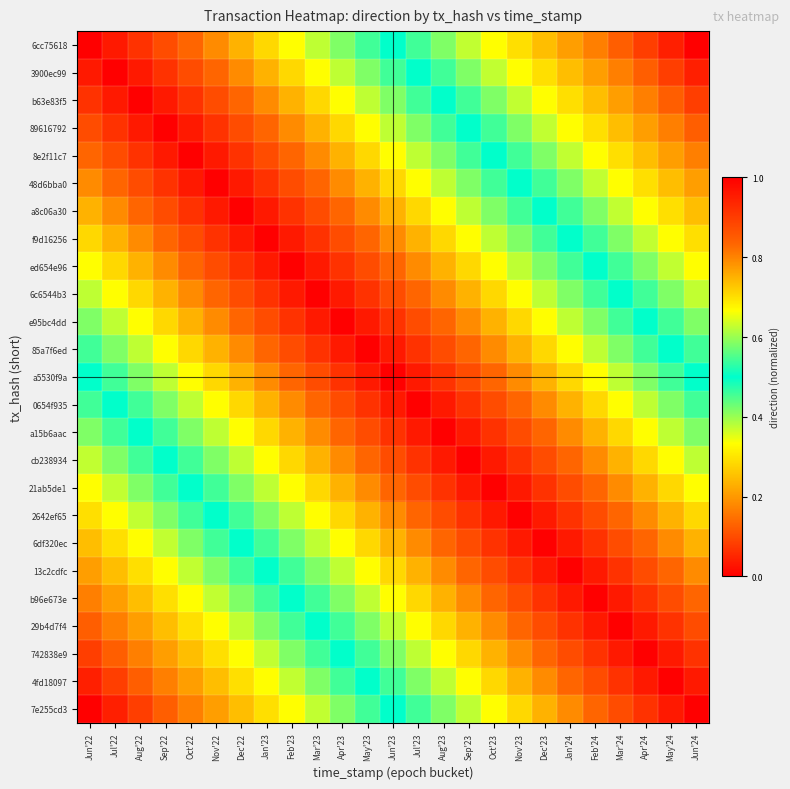

Reading left to right, list all the values displayed in this chart.

6cc75618: Jun'22=1.0	Jul'22=1.0	Aug'22=0.9	Sep'22=0.9	Oct'22=0.8	Nov'22=0.8	Dec'22=0.7	Jan'23=0.7	Feb'23=0.7	Mar'23=0.6	Apr'23=0.6	May'23=0.5	Jun'23=0.5	Jul'23=0.5	Aug'23=0.4	Sep'23=0.4	Oct'23=0.3	Nov'23=0.3	Dec'23=0.2	Jan'24=0.2	Feb'24=0.2	Mar'24=0.1	Apr'24=0.1	May'24=0.0	Jun'24=0.0
3900ec99: Jun'22=1.0	Jul'22=1.0	Aug'22=1.0	Sep'22=0.9	Oct'22=0.9	Nov'22=0.8	Dec'22=0.8	Jan'23=0.7	Feb'23=0.7	Mar'23=0.7	Apr'23=0.6	May'23=0.6	Jun'23=0.5	Jul'23=0.5	Aug'23=0.5	Sep'23=0.4	Oct'23=0.4	Nov'23=0.3	Dec'23=0.3	Jan'24=0.2	Feb'24=0.2	Mar'24=0.2	Apr'24=0.1	May'24=0.1	Jun'24=0.0
b63e83f5: Jun'22=0.9	Jul'22=1.0	Aug'22=1.0	Sep'22=1.0	Oct'22=0.9	Nov'22=0.9	Dec'22=0.8	Jan'23=0.8	Feb'23=0.7	Mar'23=0.7	Apr'23=0.7	May'23=0.6	Jun'23=0.6	Jul'23=0.5	Aug'23=0.5	Sep'23=0.5	Oct'23=0.4	Nov'23=0.4	Dec'23=0.3	Jan'24=0.3	Feb'24=0.2	Mar'24=0.2	Apr'24=0.2	May'24=0.1	Jun'24=0.1
89616792: Jun'22=0.9	Jul'22=0.9	Aug'22=1.0	Sep'22=1.0	Oct'22=1.0	Nov'22=0.9	Dec'22=0.9	Jan'23=0.8	Feb'23=0.8	Mar'23=0.7	Apr'23=0.7	May'23=0.7	Jun'23=0.6	Jul'23=0.6	Aug'23=0.5	Sep'23=0.5	Oct'23=0.5	Nov'23=0.4	Dec'23=0.4	Jan'24=0.3	Feb'24=0.3	Mar'24=0.2	Apr'24=0.2	May'24=0.2	Jun'24=0.1
8e2f11c7: Jun'22=0.8	Jul'22=0.9	Aug'22=0.9	Sep'22=1.0	Oct'22=1.0	Nov'22=1.0	Dec'22=0.9	Jan'23=0.9	Feb'23=0.8	Mar'23=0.8	Apr'23=0.7	May'23=0.7	Jun'23=0.7	Jul'23=0.6	Aug'23=0.6	Sep'23=0.5	Oct'23=0.5	Nov'23=0.5	Dec'23=0.4	Jan'24=0.4	Feb'24=0.3	Mar'24=0.3	Apr'24=0.2	May'24=0.2	Jun'24=0.2
48d6bba0: Jun'22=0.8	Jul'22=0.8	Aug'22=0.9	Sep'22=0.9	Oct'22=1.0	Nov'22=1.0	Dec'22=1.0	Jan'23=0.9	Feb'23=0.9	Mar'23=0.8	Apr'23=0.8	May'23=0.7	Jun'23=0.7	Jul'23=0.7	Aug'23=0.6	Sep'23=0.6	Oct'23=0.5	Nov'23=0.5	Dec'23=0.5	Jan'24=0.4	Feb'24=0.4	Mar'24=0.3	Apr'24=0.3	May'24=0.2	Jun'24=0.2
a8c06a30: Jun'22=0.7	Jul'22=0.8	Aug'22=0.8	Sep'22=0.9	Oct'22=0.9	Nov'22=1.0	Dec'22=1.0	Jan'23=1.0	Feb'23=0.9	Mar'23=0.9	Apr'23=0.8	May'23=0.8	Jun'23=0.7	Jul'23=0.7	Aug'23=0.7	Sep'23=0.6	Oct'23=0.6	Nov'23=0.5	Dec'23=0.5	Jan'24=0.5	Feb'24=0.4	Mar'24=0.4	Apr'24=0.3	May'24=0.3	Jun'24=0.2
f9d16256: Jun'22=0.7	Jul'22=0.7	Aug'22=0.8	Sep'22=0.8	Oct'22=0.9	Nov'22=0.9	Dec'22=1.0	Jan'23=1.0	Feb'23=1.0	Mar'23=0.9	Apr'23=0.9	May'23=0.8	Jun'23=0.8	Jul'23=0.7	Aug'23=0.7	Sep'23=0.7	Oct'23=0.6	Nov'23=0.6	Dec'23=0.5	Jan'24=0.5	Feb'24=0.5	Mar'24=0.4	Apr'24=0.4	May'24=0.3	Jun'24=0.3
ed654e96: Jun'22=0.7	Jul'22=0.7	Aug'22=0.7	Sep'22=0.8	Oct'22=0.8	Nov'22=0.9	Dec'22=0.9	Jan'23=1.0	Feb'23=1.0	Mar'23=1.0	Apr'23=0.9	May'23=0.9	Jun'23=0.8	Jul'23=0.8	Aug'23=0.7	Sep'23=0.7	Oct'23=0.7	Nov'23=0.6	Dec'23=0.6	Jan'24=0.5	Feb'24=0.5	Mar'24=0.5	Apr'24=0.4	May'24=0.4	Jun'24=0.3
6c6544b3: Jun'22=0.6	Jul'22=0.7	Aug'22=0.7	Sep'22=0.7	Oct'22=0.8	Nov'22=0.8	Dec'22=0.9	Jan'23=0.9	Feb'23=1.0	Mar'23=1.0	Apr'23=1.0	May'23=0.9	Jun'23=0.9	Jul'23=0.8	Aug'23=0.8	Sep'23=0.7	Oct'23=0.7	Nov'23=0.7	Dec'23=0.6	Jan'24=0.6	Feb'24=0.5	Mar'24=0.5	Apr'24=0.5	May'24=0.4	Jun'24=0.4
e95bc4dd: Jun'22=0.6	Jul'22=0.6	Aug'22=0.7	Sep'22=0.7	Oct'22=0.7	Nov'22=0.8	Dec'22=0.8	Jan'23=0.9	Feb'23=0.9	Mar'23=1.0	Apr'23=1.0	May'23=1.0	Jun'23=0.9	Jul'23=0.9	Aug'23=0.8	Sep'23=0.8	Oct'23=0.7	Nov'23=0.7	Dec'23=0.7	Jan'24=0.6	Feb'24=0.6	Mar'24=0.5	Apr'24=0.5	May'24=0.5	Jun'24=0.4
85a7f6ed: Jun'22=0.5	Jul'22=0.6	Aug'22=0.6	Sep'22=0.7	Oct'22=0.7	Nov'22=0.7	Dec'22=0.8	Jan'23=0.8	Feb'23=0.9	Mar'23=0.9	Apr'23=1.0	May'23=1.0	Jun'23=1.0	Jul'23=0.9	Aug'23=0.9	Sep'23=0.8	Oct'23=0.8	Nov'23=0.7	Dec'23=0.7	Jan'24=0.7	Feb'24=0.6	Mar'24=0.6	Apr'24=0.5	May'24=0.5	Jun'24=0.5
a5530f9a: Jun'22=0.5	Jul'22=0.5	Aug'22=0.6	Sep'22=0.6	Oct'22=0.7	Nov'22=0.7	Dec'22=0.7	Jan'23=0.8	Feb'23=0.8	Mar'23=0.9	Apr'23=0.9	May'23=1.0	Jun'23=1.0	Jul'23=1.0	Aug'23=0.9	Sep'23=0.9	Oct'23=0.8	Nov'23=0.8	Dec'23=0.7	Jan'24=0.7	Feb'24=0.7	Mar'24=0.6	Apr'24=0.6	May'24=0.5	Jun'24=0.5
0654f935: Jun'22=0.5	Jul'22=0.5	Aug'22=0.5	Sep'22=0.6	Oct'22=0.6	Nov'22=0.7	Dec'22=0.7	Jan'23=0.7	Feb'23=0.8	Mar'23=0.8	Apr'23=0.9	May'23=0.9	Jun'23=1.0	Jul'23=1.0	Aug'23=1.0	Sep'23=0.9	Oct'23=0.9	Nov'23=0.8	Dec'23=0.8	Jan'24=0.7	Feb'24=0.7	Mar'24=0.7	Apr'24=0.6	May'24=0.6	Jun'24=0.5
a15b6aac: Jun'22=0.4	Jul'22=0.5	Aug'22=0.5	Sep'22=0.5	Oct'22=0.6	Nov'22=0.6	Dec'22=0.7	Jan'23=0.7	Feb'23=0.7	Mar'23=0.8	Apr'23=0.8	May'23=0.9	Jun'23=0.9	Jul'23=1.0	Aug'23=1.0	Sep'23=1.0	Oct'23=0.9	Nov'23=0.9	Dec'23=0.8	Jan'24=0.8	Feb'24=0.7	Mar'24=0.7	Apr'24=0.7	May'24=0.6	Jun'24=0.6
cb238934: Jun'22=0.4	Jul'22=0.4	Aug'22=0.5	Sep'22=0.5	Oct'22=0.5	Nov'22=0.6	Dec'22=0.6	Jan'23=0.7	Feb'23=0.7	Mar'23=0.7	Apr'23=0.8	May'23=0.8	Jun'23=0.9	Jul'23=0.9	Aug'23=1.0	Sep'23=1.0	Oct'23=1.0	Nov'23=0.9	Dec'23=0.9	Jan'24=0.8	Feb'24=0.8	Mar'24=0.7	Apr'24=0.7	May'24=0.7	Jun'24=0.6
21ab5de1: Jun'22=0.3	Jul'22=0.4	Aug'22=0.4	Sep'22=0.5	Oct'22=0.5	Nov'22=0.5	Dec'22=0.6	Jan'23=0.6	Feb'23=0.7	Mar'23=0.7	Apr'23=0.7	May'23=0.8	Jun'23=0.8	Jul'23=0.9	Aug'23=0.9	Sep'23=1.0	Oct'23=1.0	Nov'23=1.0	Dec'23=0.9	Jan'24=0.9	Feb'24=0.8	Mar'24=0.8	Apr'24=0.7	May'24=0.7	Jun'24=0.7
2642ef65: Jun'22=0.3	Jul'22=0.3	Aug'22=0.4	Sep'22=0.4	Oct'22=0.5	Nov'22=0.5	Dec'22=0.5	Jan'23=0.6	Feb'23=0.6	Mar'23=0.7	Apr'23=0.7	May'23=0.7	Jun'23=0.8	Jul'23=0.8	Aug'23=0.9	Sep'23=0.9	Oct'23=1.0	Nov'23=1.0	Dec'23=1.0	Jan'24=0.9	Feb'24=0.9	Mar'24=0.8	Apr'24=0.8	May'24=0.7	Jun'24=0.7
6df320ec: Jun'22=0.2	Jul'22=0.3	Aug'22=0.3	Sep'22=0.4	Oct'22=0.4	Nov'22=0.5	Dec'22=0.5	Jan'23=0.5	Feb'23=0.6	Mar'23=0.6	Apr'23=0.7	May'23=0.7	Jun'23=0.7	Jul'23=0.8	Aug'23=0.8	Sep'23=0.9	Oct'23=0.9	Nov'23=1.0	Dec'23=1.0	Jan'24=1.0	Feb'24=0.9	Mar'24=0.9	Apr'24=0.8	May'24=0.8	Jun'24=0.7
13c2cdfc: Jun'22=0.2	Jul'22=0.2	Aug'22=0.3	Sep'22=0.3	Oct'22=0.4	Nov'22=0.4	Dec'22=0.5	Jan'23=0.5	Feb'23=0.5	Mar'23=0.6	Apr'23=0.6	May'23=0.7	Jun'23=0.7	Jul'23=0.7	Aug'23=0.8	Sep'23=0.8	Oct'23=0.9	Nov'23=0.9	Dec'23=1.0	Jan'24=1.0	Feb'24=1.0	Mar'24=0.9	Apr'24=0.9	May'24=0.8	Jun'24=0.8
b96e673e: Jun'22=0.2	Jul'22=0.2	Aug'22=0.2	Sep'22=0.3	Oct'22=0.3	Nov'22=0.4	Dec'22=0.4	Jan'23=0.5	Feb'23=0.5	Mar'23=0.5	Apr'23=0.6	May'23=0.6	Jun'23=0.7	Jul'23=0.7	Aug'23=0.7	Sep'23=0.8	Oct'23=0.8	Nov'23=0.9	Dec'23=0.9	Jan'24=1.0	Feb'24=1.0	Mar'24=1.0	Apr'24=0.9	May'24=0.9	Jun'24=0.8
29b4d7f4: Jun'22=0.1	Jul'22=0.2	Aug'22=0.2	Sep'22=0.2	Oct'22=0.3	Nov'22=0.3	Dec'22=0.4	Jan'23=0.4	Feb'23=0.5	Mar'23=0.5	Apr'23=0.5	May'23=0.6	Jun'23=0.6	Jul'23=0.7	Aug'23=0.7	Sep'23=0.7	Oct'23=0.8	Nov'23=0.8	Dec'23=0.9	Jan'24=0.9	Feb'24=1.0	Mar'24=1.0	Apr'24=1.0	May'24=0.9	Jun'24=0.9
742838e9: Jun'22=0.1	Jul'22=0.1	Aug'22=0.2	Sep'22=0.2	Oct'22=0.2	Nov'22=0.3	Dec'22=0.3	Jan'23=0.4	Feb'23=0.4	Mar'23=0.5	Apr'23=0.5	May'23=0.5	Jun'23=0.6	Jul'23=0.6	Aug'23=0.7	Sep'23=0.7	Oct'23=0.7	Nov'23=0.8	Dec'23=0.8	Jan'24=0.9	Feb'24=0.9	Mar'24=1.0	Apr'24=1.0	May'24=1.0	Jun'24=0.9
4fd18097: Jun'22=0.0	Jul'22=0.1	Aug'22=0.1	Sep'22=0.2	Oct'22=0.2	Nov'22=0.2	Dec'22=0.3	Jan'23=0.3	Feb'23=0.4	Mar'23=0.4	Apr'23=0.5	May'23=0.5	Jun'23=0.5	Jul'23=0.6	Aug'23=0.6	Sep'23=0.7	Oct'23=0.7	Nov'23=0.7	Dec'23=0.8	Jan'24=0.8	Feb'24=0.9	Mar'24=0.9	Apr'24=1.0	May'24=1.0	Jun'24=1.0
7e255cd3: Jun'22=0.0	Jul'22=0.0	Aug'22=0.1	Sep'22=0.1	Oct'22=0.2	Nov'22=0.2	Dec'22=0.2	Jan'23=0.3	Feb'23=0.3	Mar'23=0.4	Apr'23=0.4	May'23=0.5	Jun'23=0.5	Jul'23=0.5	Aug'23=0.6	Sep'23=0.6	Oct'23=0.7	Nov'23=0.7	Dec'23=0.7	Jan'24=0.8	Feb'24=0.8	Mar'24=0.9	Apr'24=0.9	May'24=1.0	Jun'24=1.0